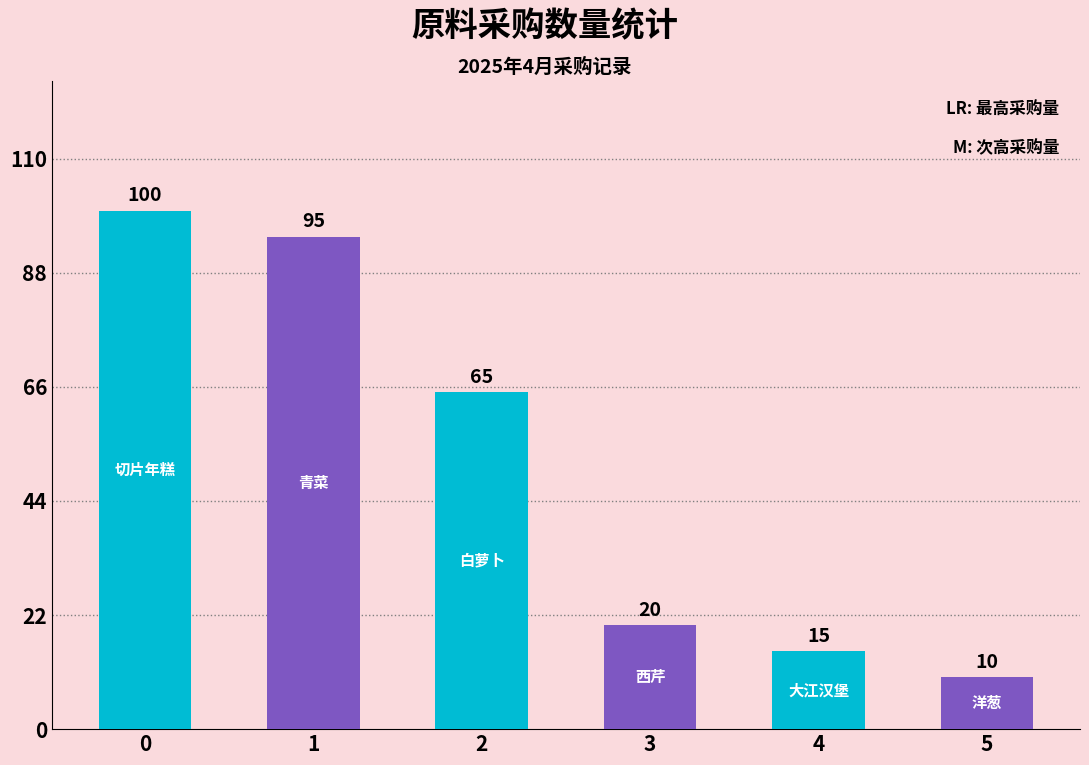

Are the bars grouped side by side (vs. stacked)?

No